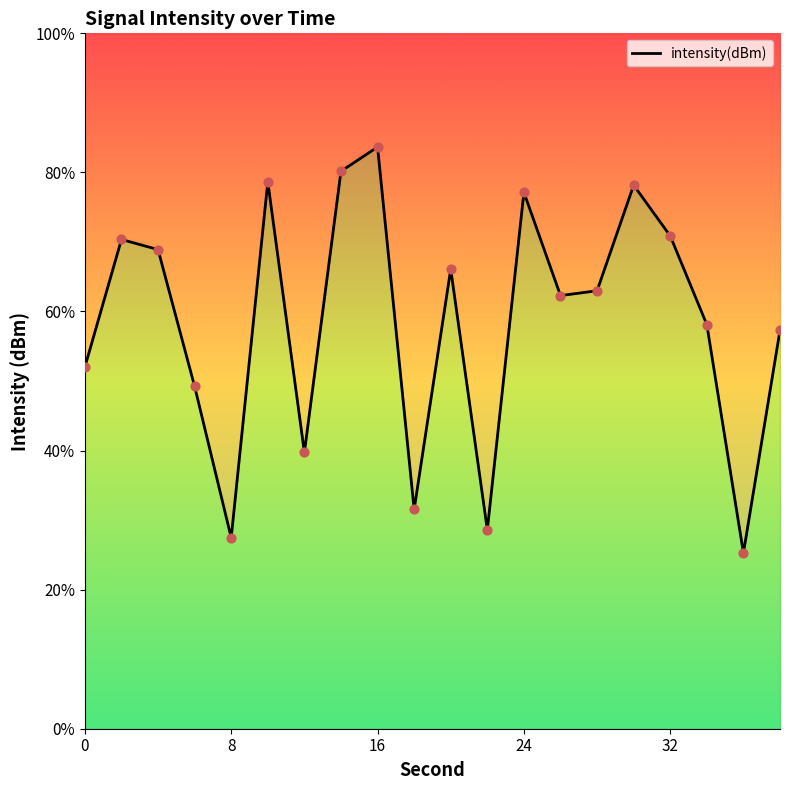

Which has a higher value, 16 or 24?

16